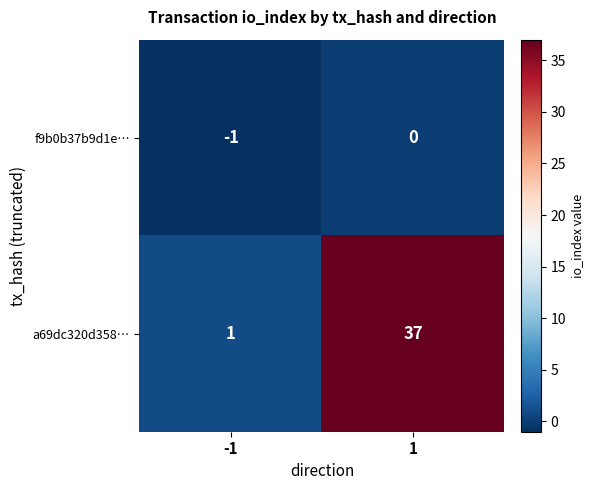

Is the value of f9b0b37b9d1e… at -1 greater than the value of a69dc320d358… at 1?

No